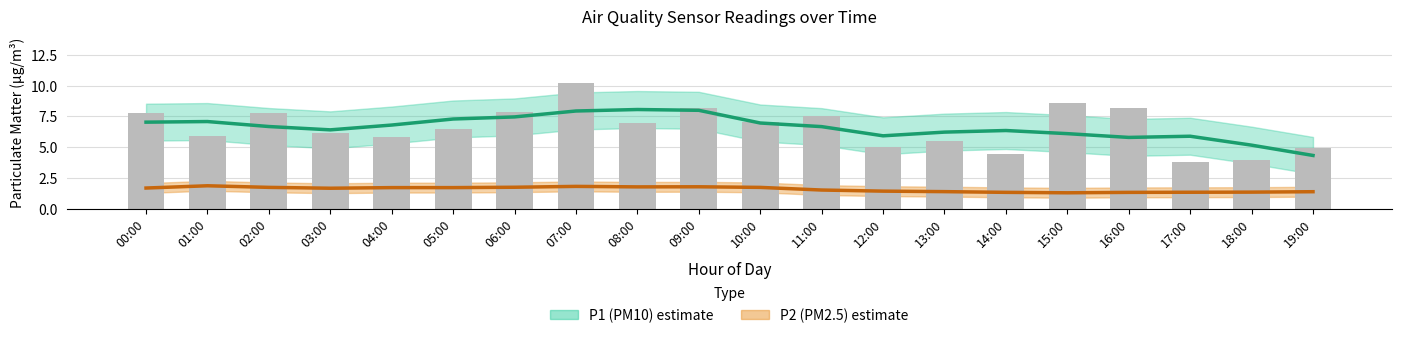

The P1 (PM10) estimate series shows 13.1 at 05:00. True or false?

False